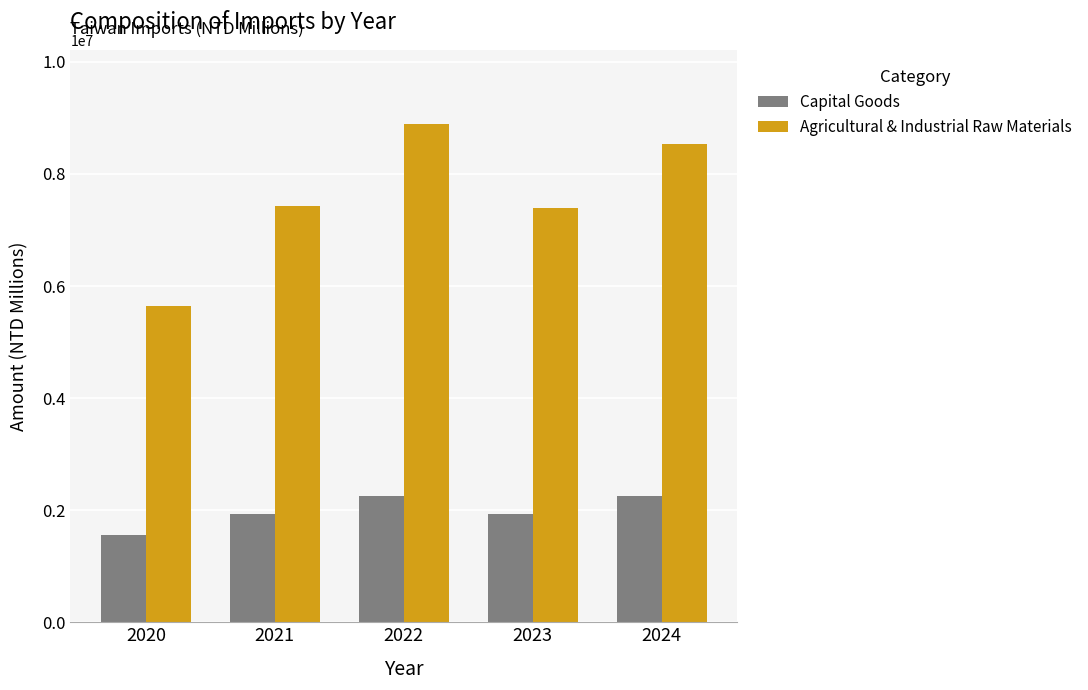

Between 2022 and 2023, which series saw the biggest shift?

Agricultural & Industrial Raw Materials